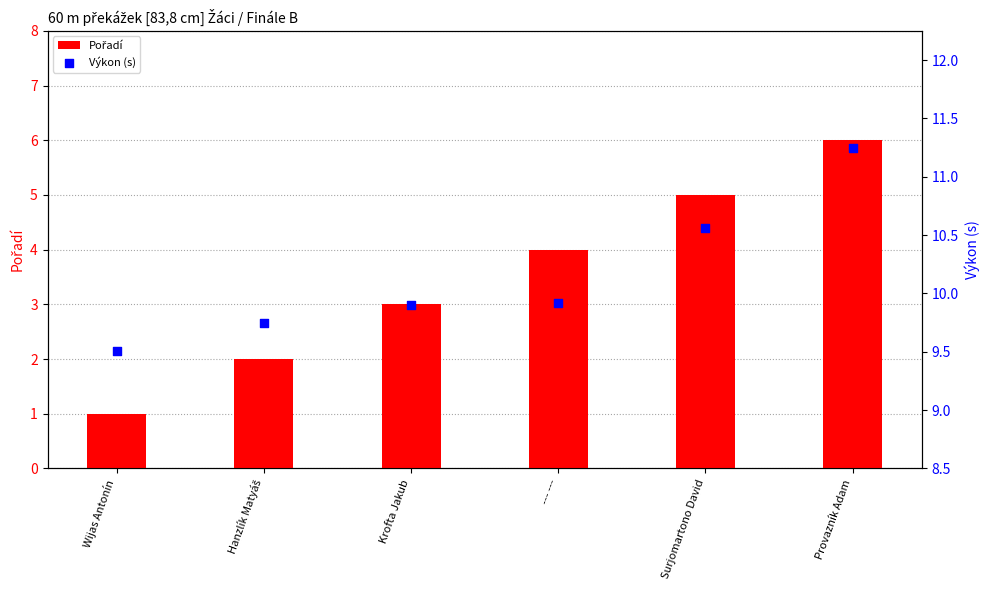

Which series has the widest spread of Y values?

Pořadí